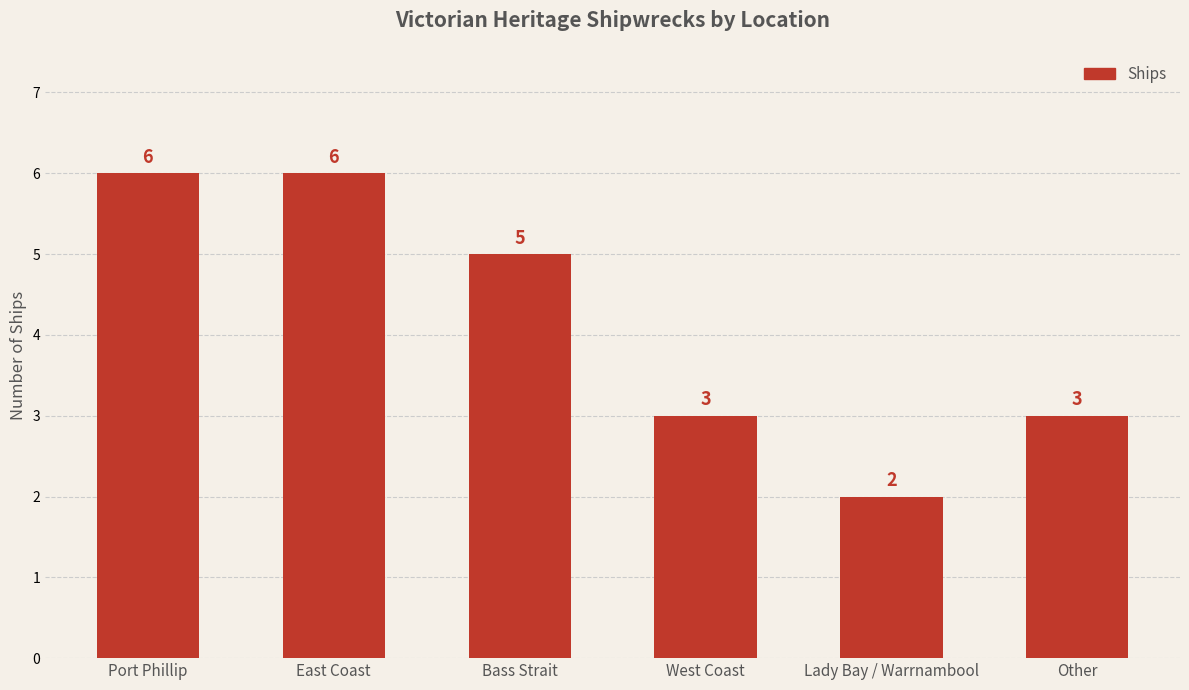

Are the bars horizontal?

No